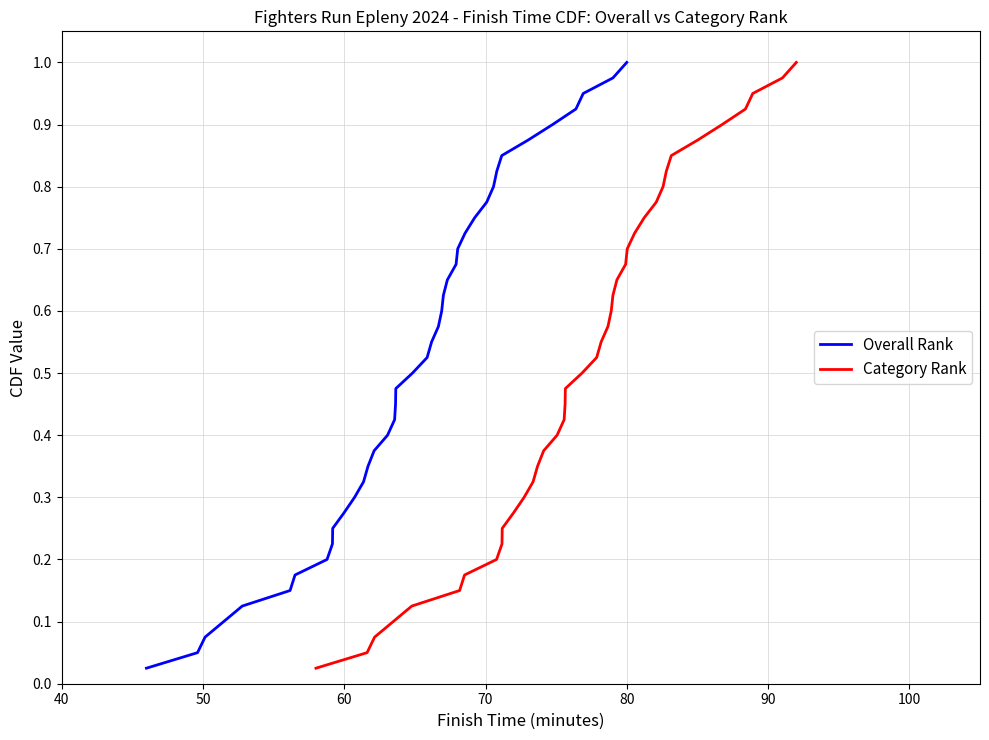

True or false: Category Rank and Overall Rank intersect in this chart.

False